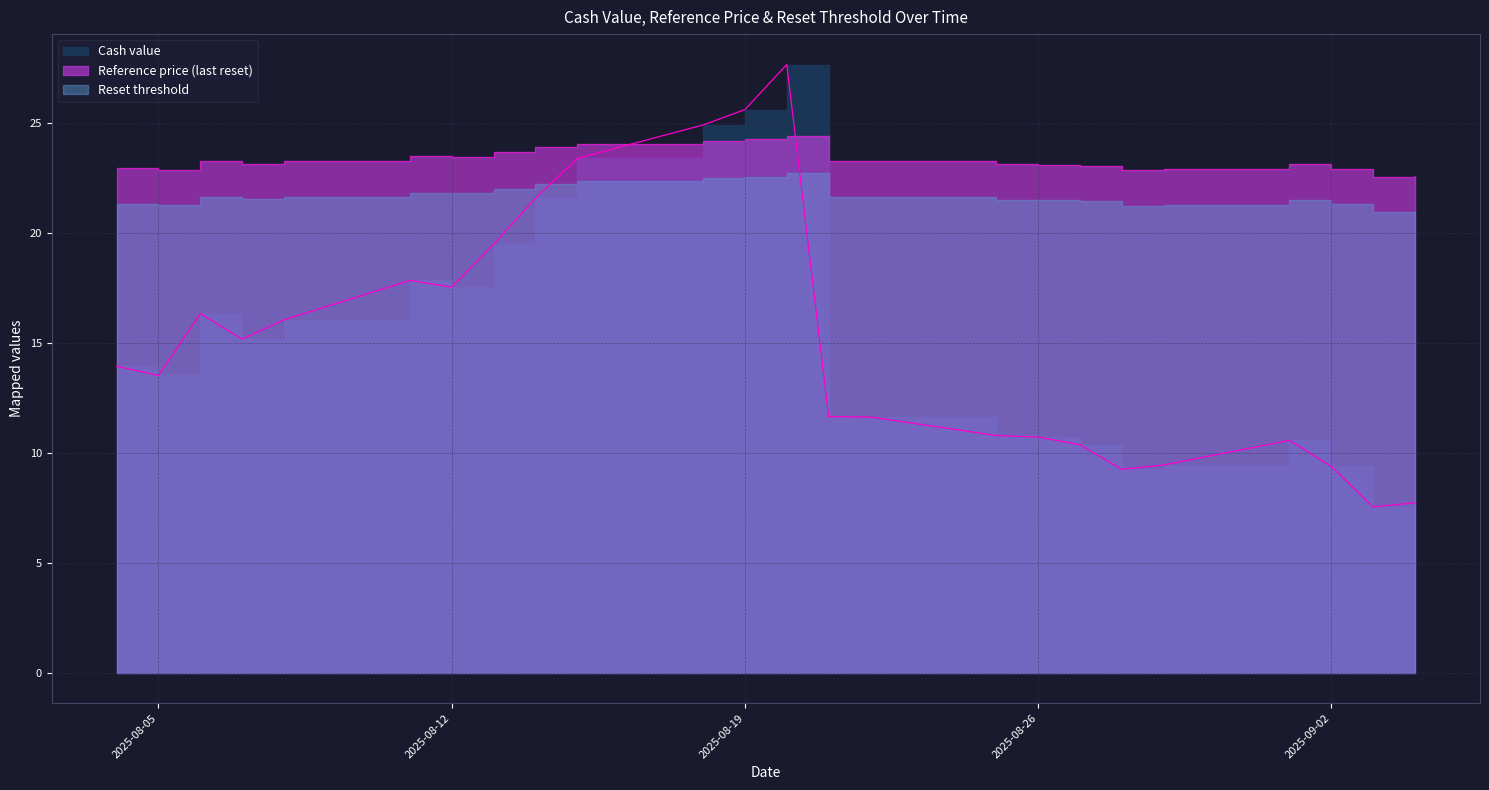

Where does the Reference price (last reset) series first go above 23?

2025-08-06